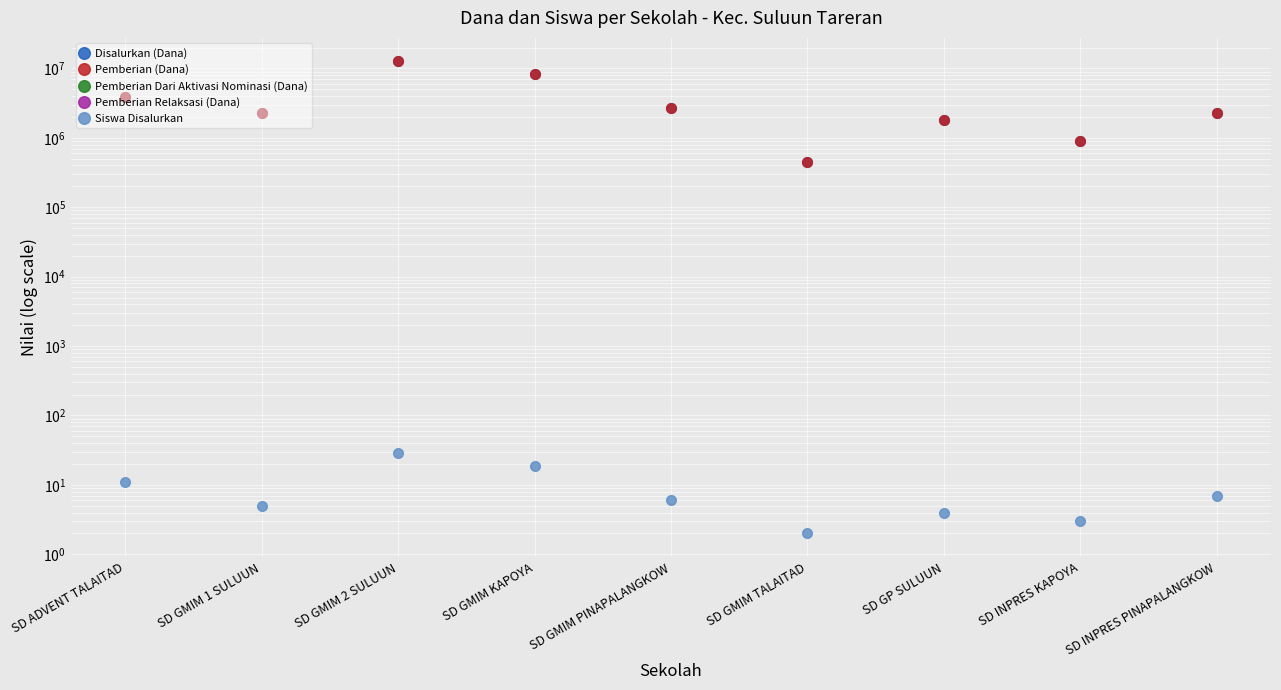

What is the smallest value displayed?

2.0